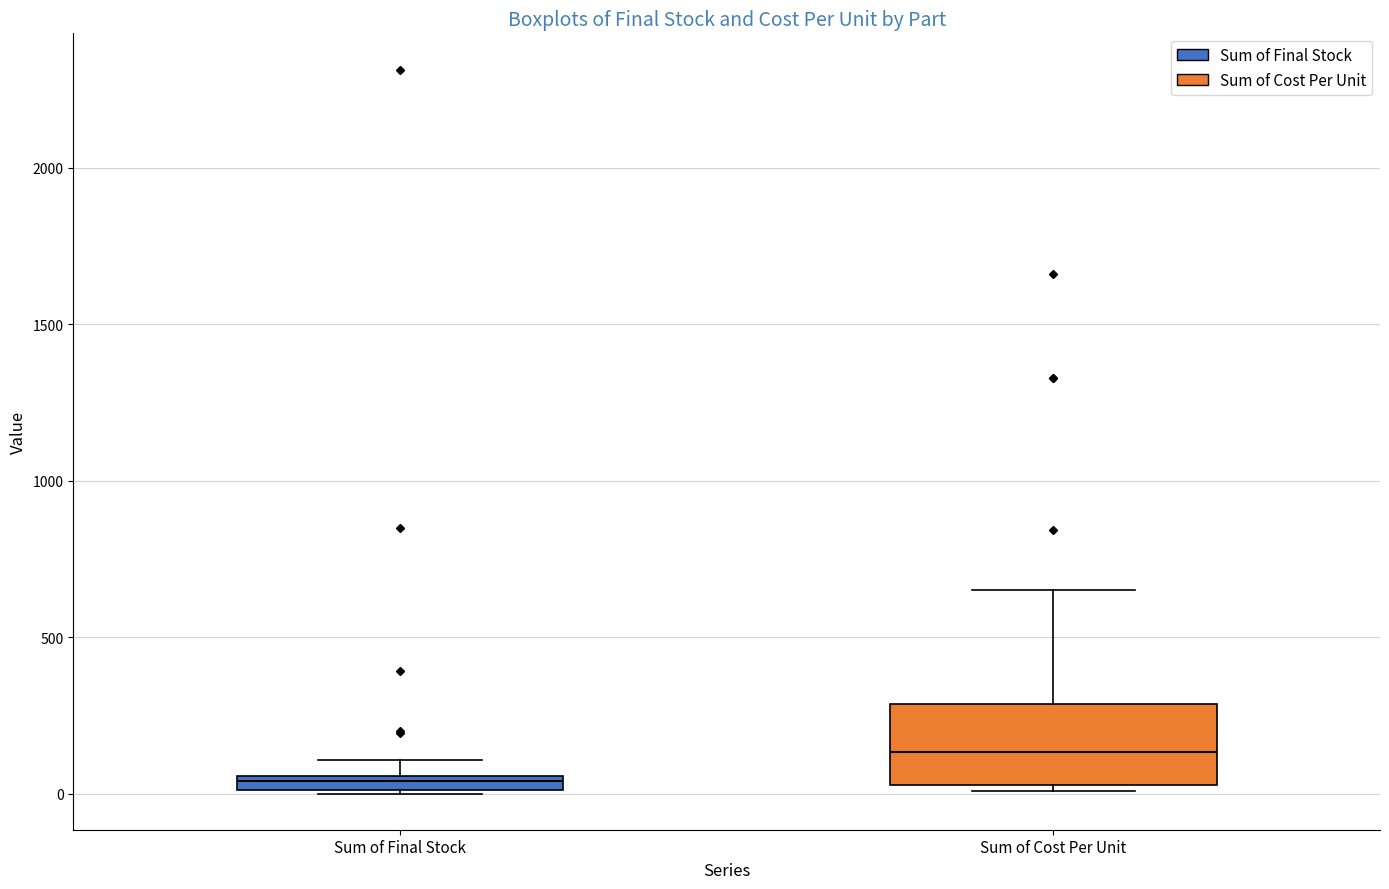

Which box's median line is the highest?

Sum of Cost Per Unit